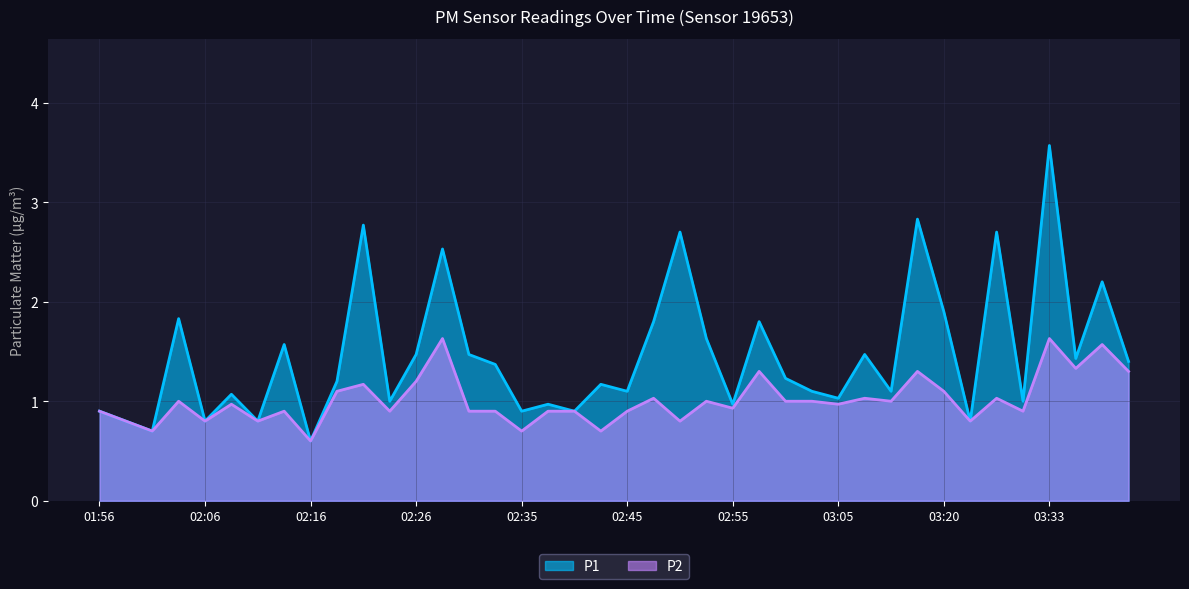

At 02:43, list the series in order from smallest to largest.

P2, P1